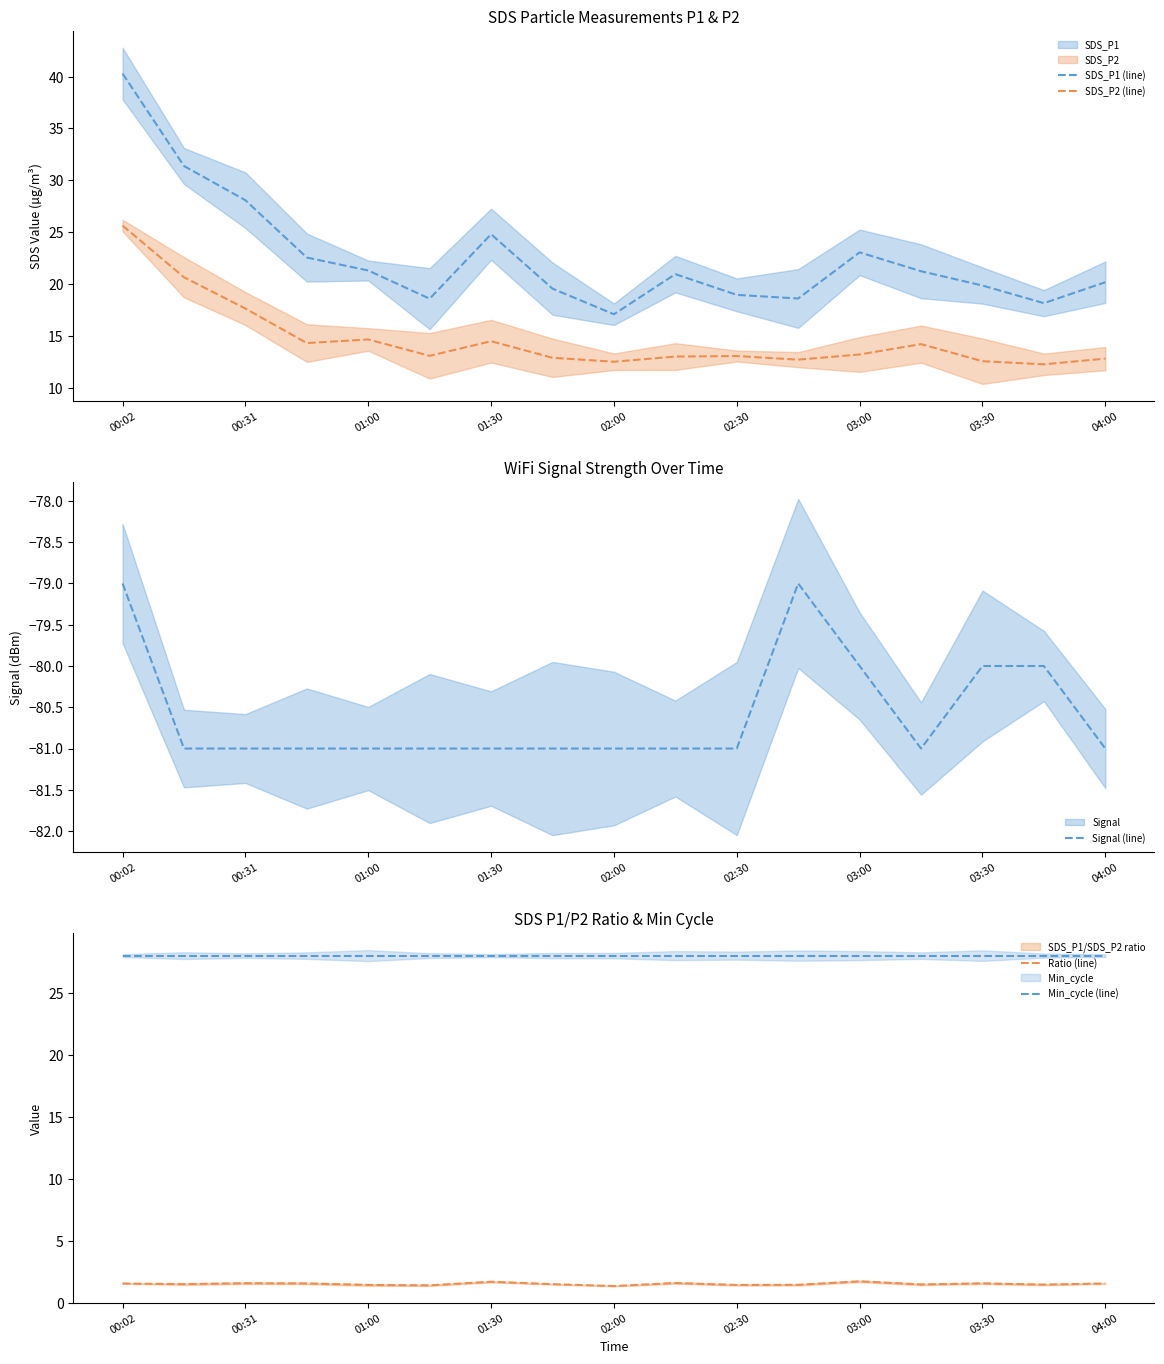

True or false: SDS_P2 (line) and SDS_P1 (line) intersect in this chart.

False